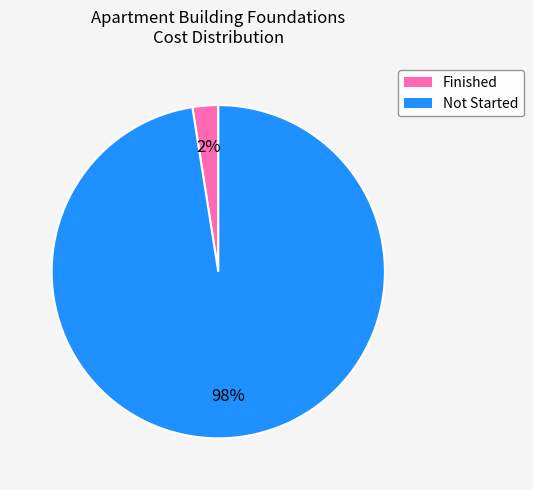

Is there a majority slice in this chart?

Yes